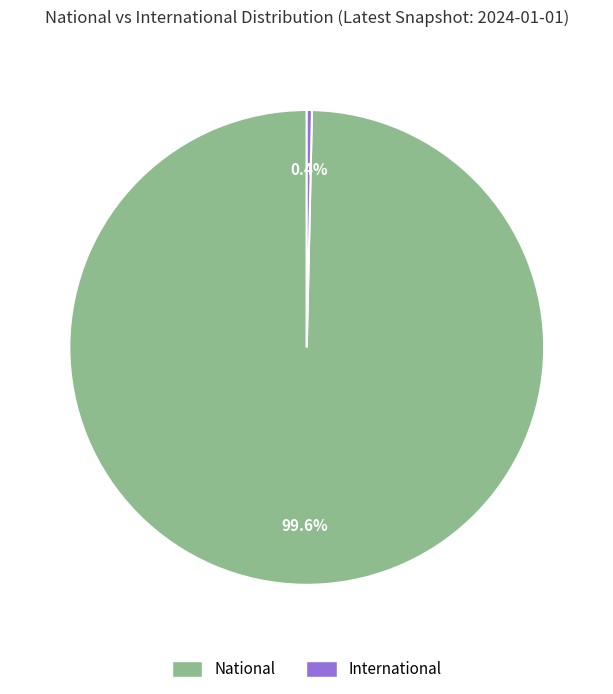

Does any single category account for the majority?

Yes